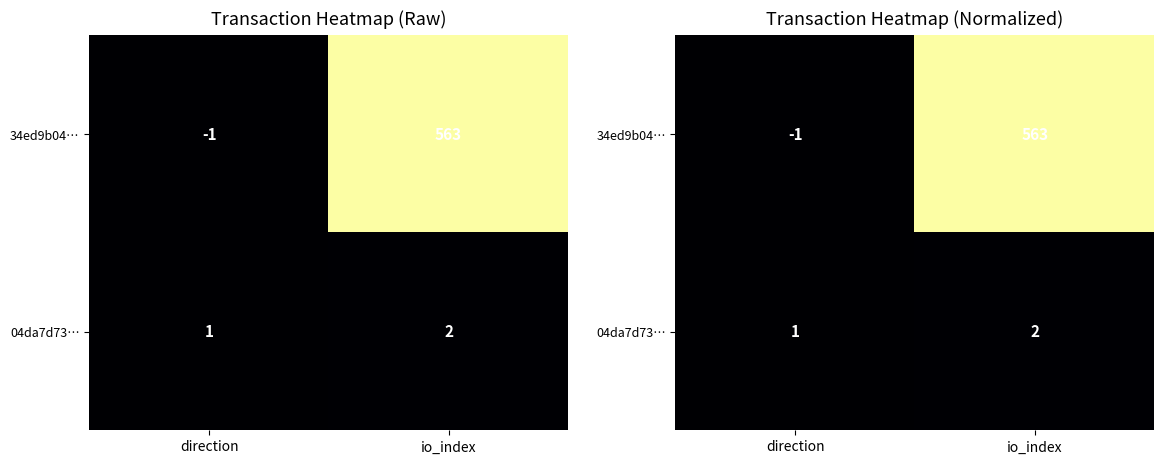

At which label does 04da7d73… reach its minimum?

direction